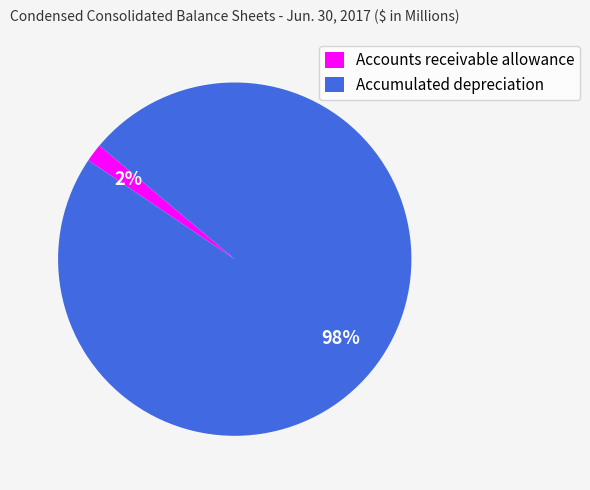

Is the sum of Accumulated depreciation and Accounts receivable allowance greater than half?

Yes